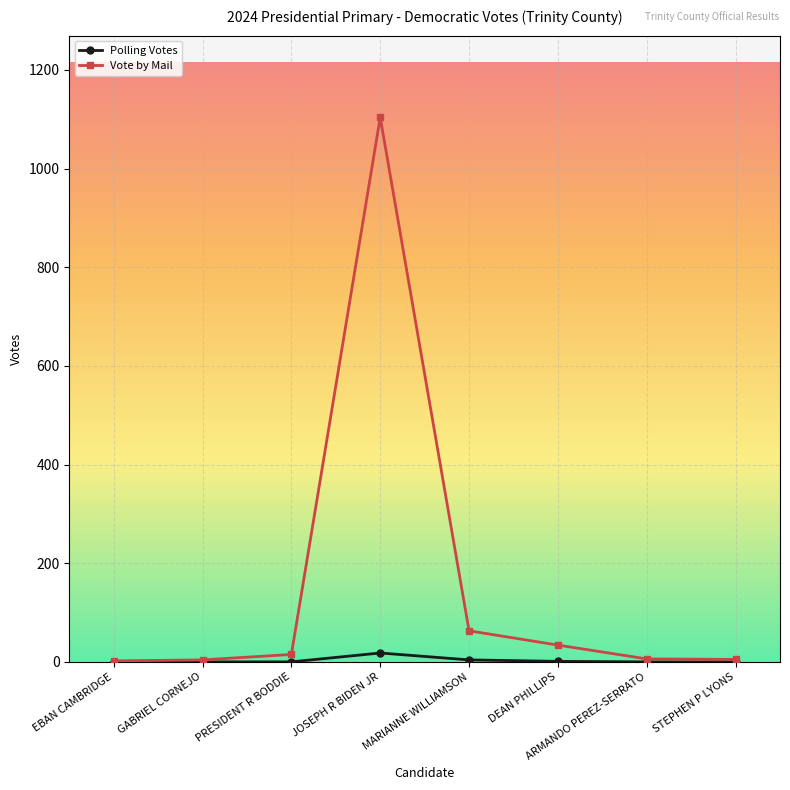

What is the label of the 3rd point from the right?

DEAN PHILLIPS